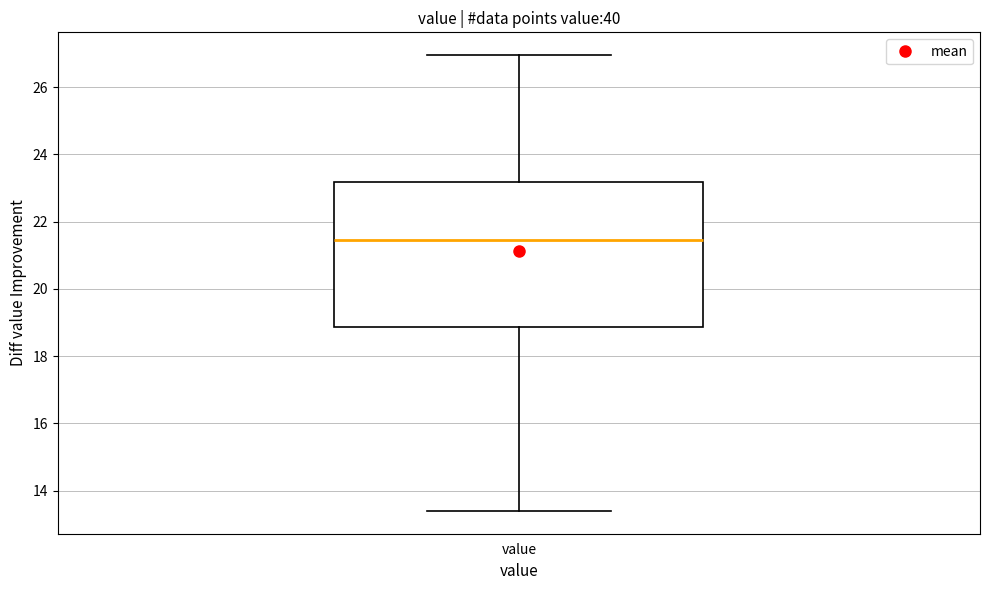

Transcribe this box plot: give where the median line is, the range the box spans, and where the two whiskers end, as read against the y-axis. The values are not printed on the chart, so give them approximately, as read against the axis.

median 21.4, box 18.8 to 23.2, whiskers 13.4 to 27.0